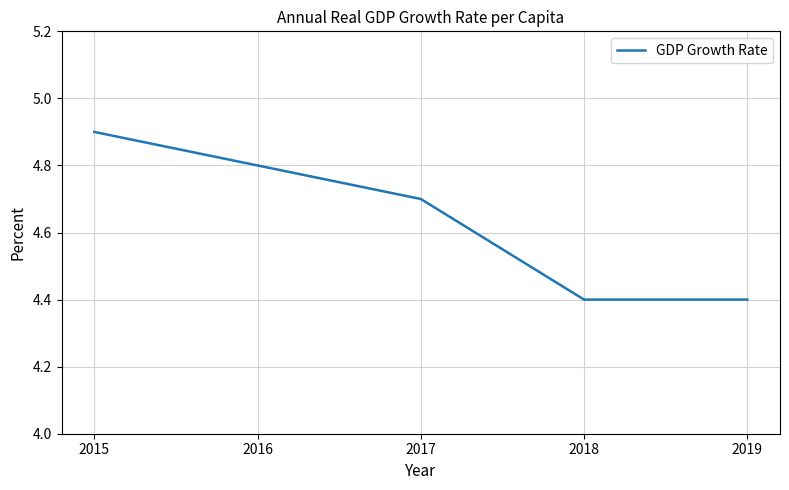

Between 2017 and 2016, which is larger?

2016